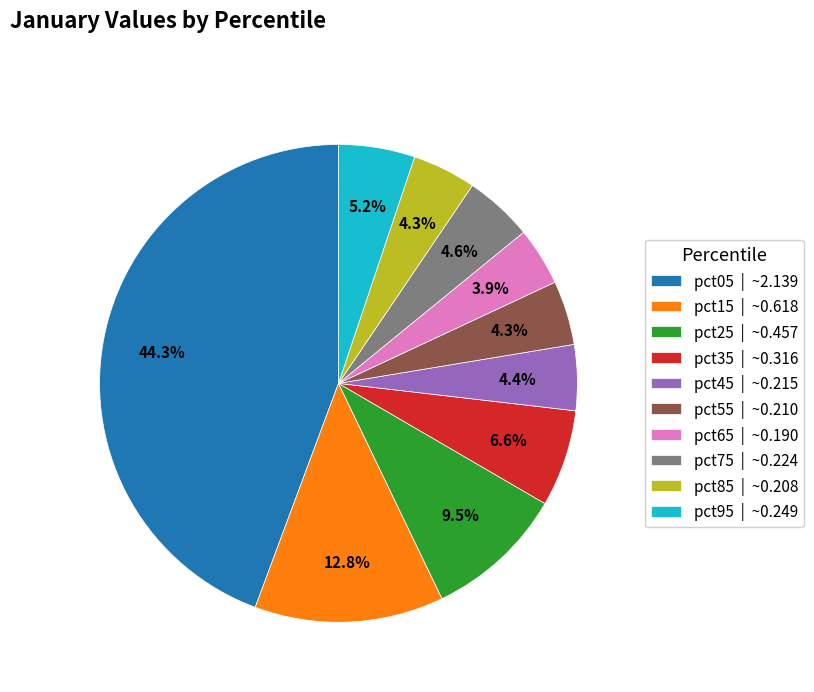

To the nearest percent, what is the combined percentage of pct95 and pct65?

9%